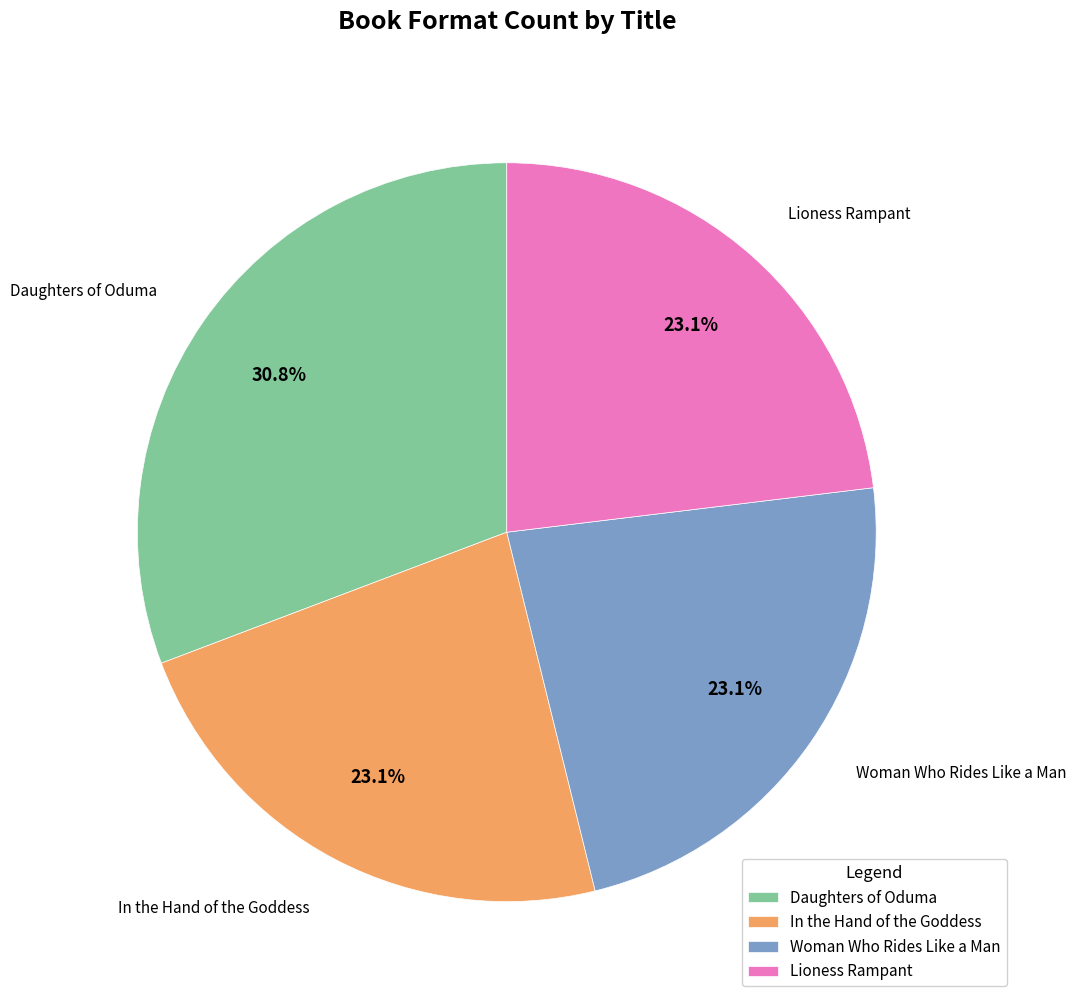

How many segments does this pie chart have?

4